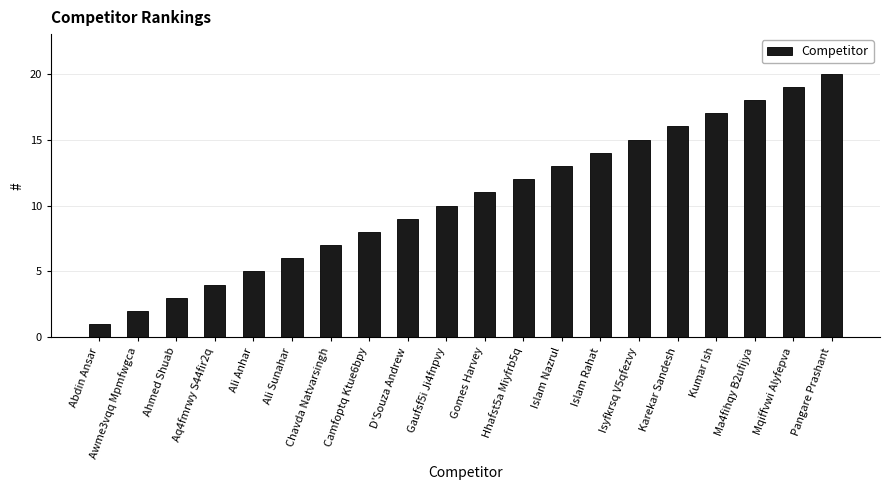

How many distinct data groups are displayed?

1